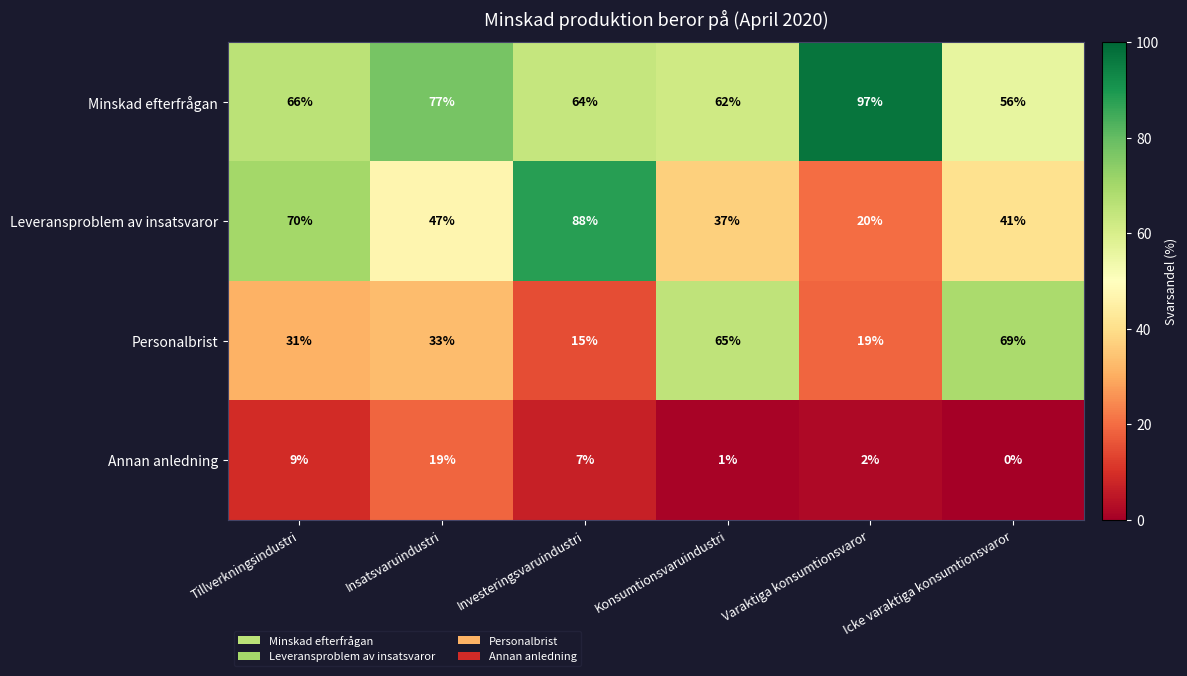

The Leveransproblem av insatsvaror series shows 10 at Varaktiga konsumtionsvaror. True or false?

False